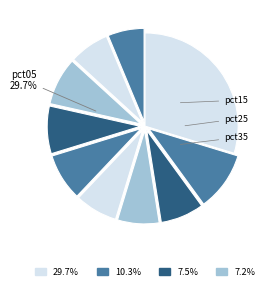

To the nearest percent, what is the average slice percentage?

10%